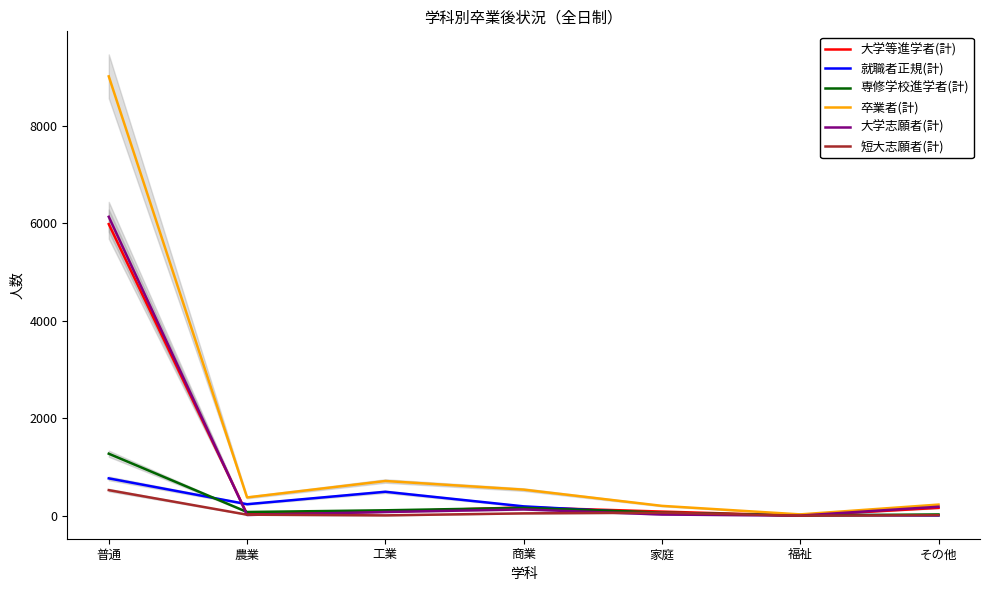

Does the chart display data point markers on the line(s)?

No